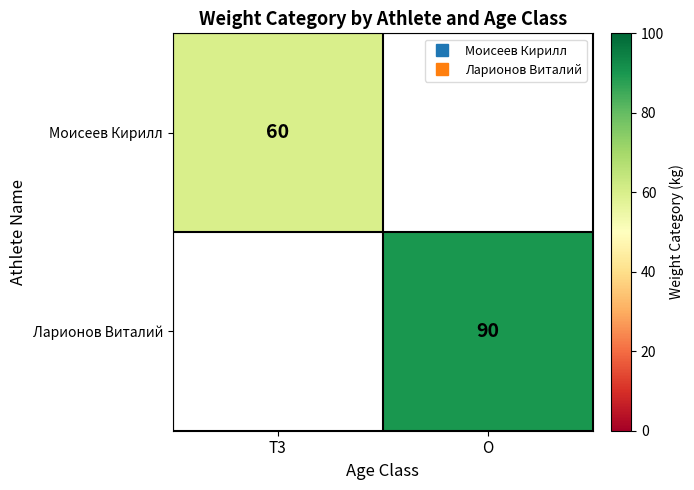

What is the greatest value displayed?

90.0